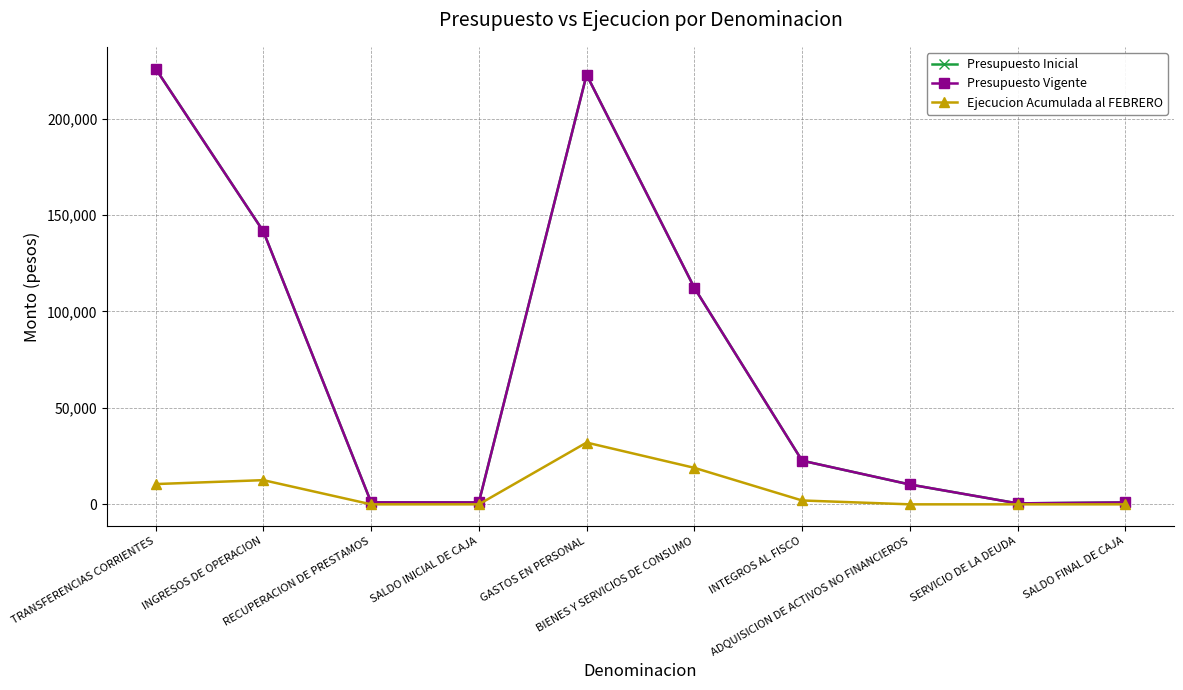

Does the chart have visible grid lines?

Yes